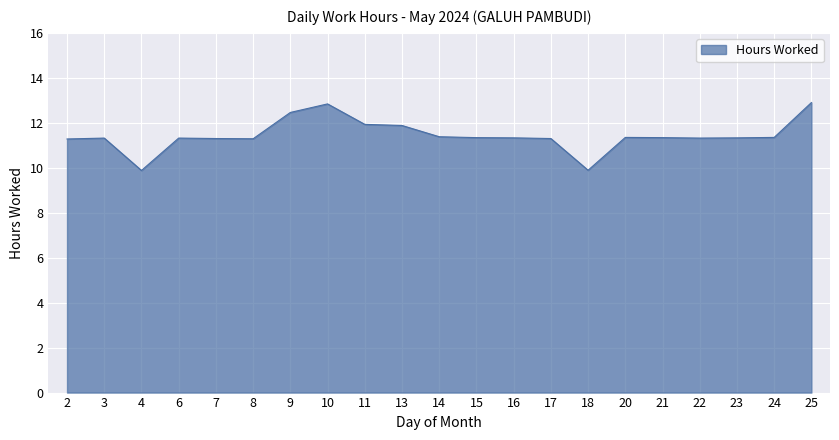

Count the number of data series in this chart.

1